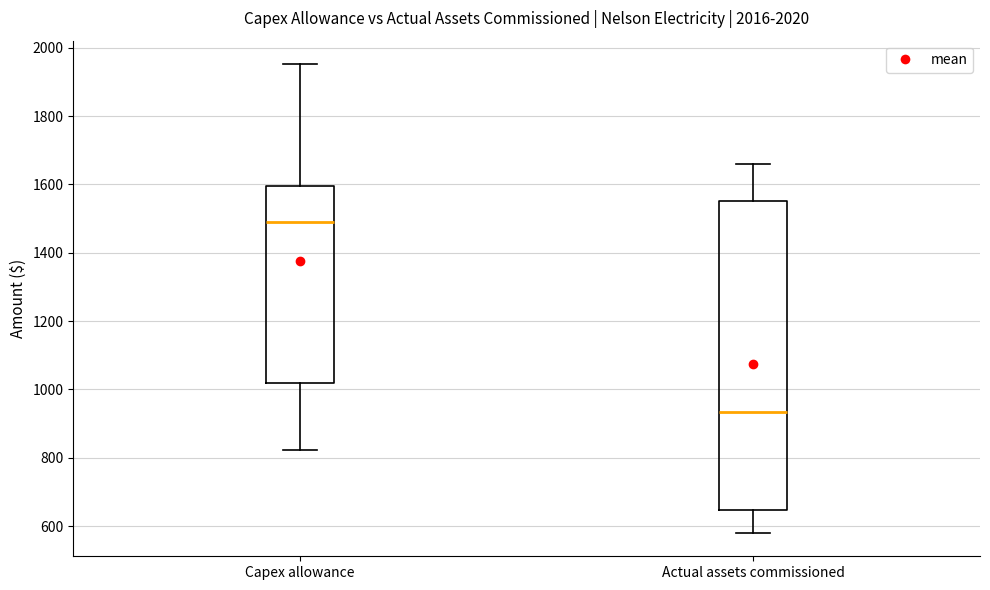

Reading left to right, transcribe this box plot: for each box, give where its median line is, the range the box spans, and where its two whiskers end, as read against the y-axis. The values are not printed on the chart, so give them approximately, as read against the axis.

Capex allowance: median 1480, box 1020 to 1600, whiskers 820 to 1960
Actual assets commissioned: median 940, box 640 to 1560, whiskers 580 to 1660